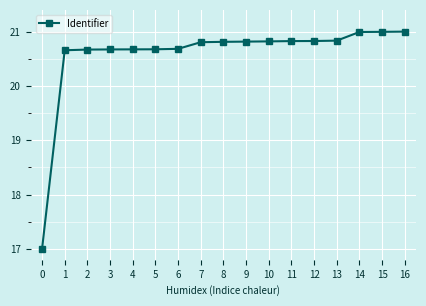

Reading right to left, transcribe all the data shown in this chart.

16=21.0	15=21.0	14=21.0	13=20.8	12=20.8	11=20.8	10=20.8	9=20.8	8=20.8	7=20.8	6=20.7	5=20.7	4=20.7	3=20.7	2=20.7	1=20.7	0=17.0